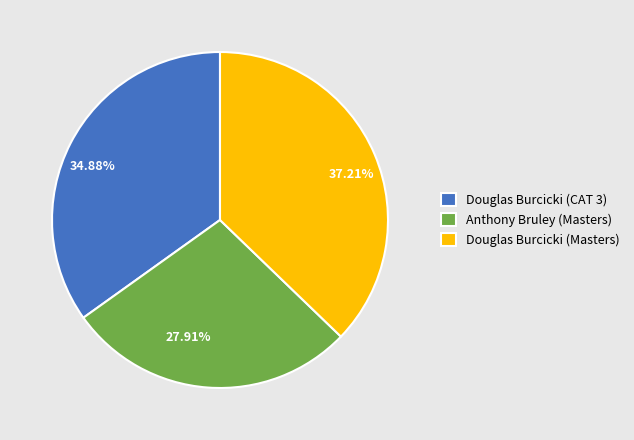

Which has a higher value, 27.91% or 34.88%?

34.88%